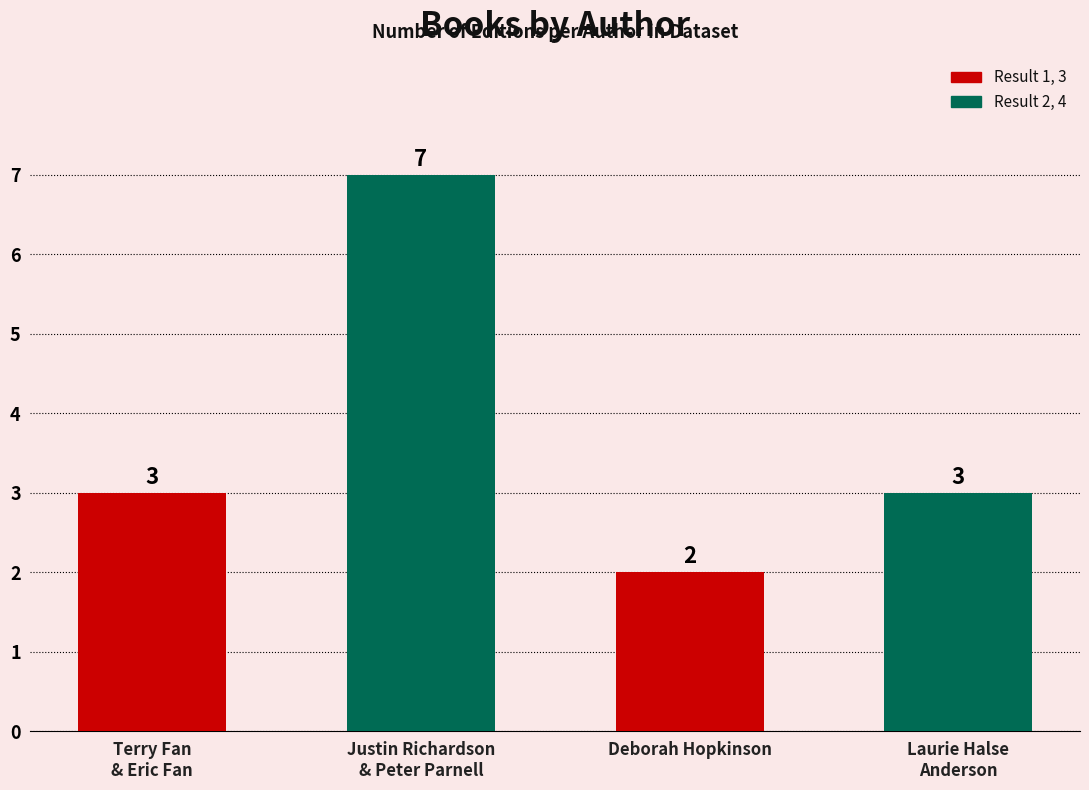

What is the change in value from Deborah Hopkinson to Laurie Halse
Anderson?

+1